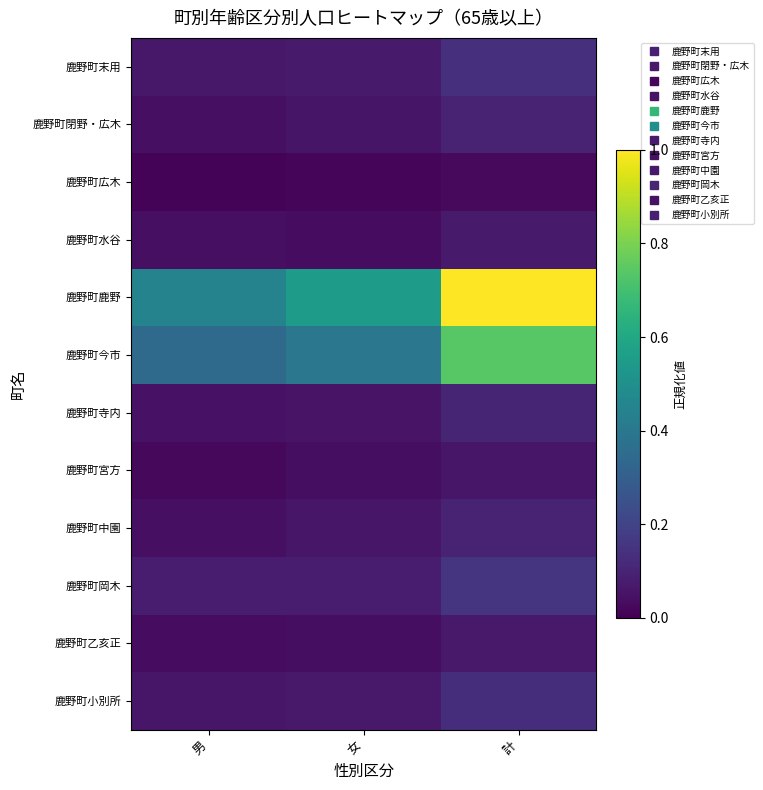

Reading right to left, extract all data points from this chart.

鹿野町末用: 計=0.1	女=0.1	男=0.1
鹿野町閉野・広木: 計=0.1	女=0.1	男=0.0
鹿野町広木: 計=0.0	女=0.0	男=0.0
鹿野町水谷: 計=0.1	女=0.0	男=0.0
鹿野町鹿野: 計=1.0	女=0.6	男=0.4
鹿野町今市: 計=0.7	女=0.4	男=0.3
鹿野町寺内: 計=0.1	女=0.1	男=0.1
鹿野町宮方: 計=0.1	女=0.0	男=0.0
鹿野町中園: 計=0.1	女=0.1	男=0.0
鹿野町岡木: 計=0.2	女=0.1	男=0.1
鹿野町乙亥正: 計=0.1	女=0.0	男=0.0
鹿野町小別所: 計=0.1	女=0.1	男=0.1